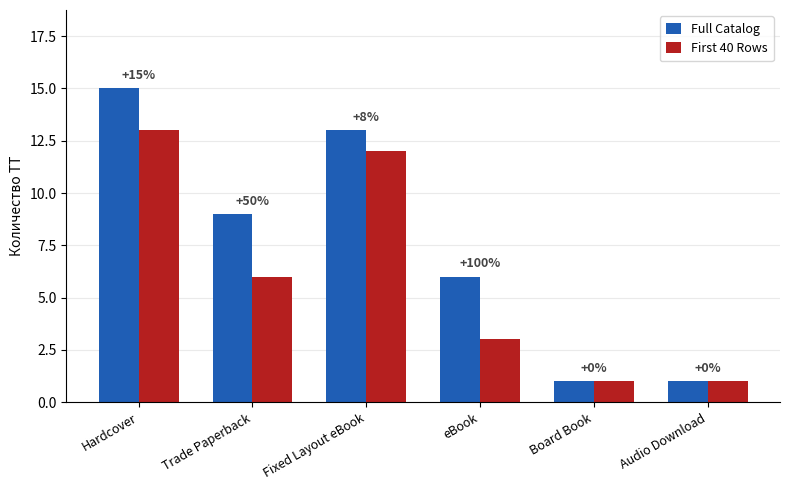

Are the bars horizontal?

No